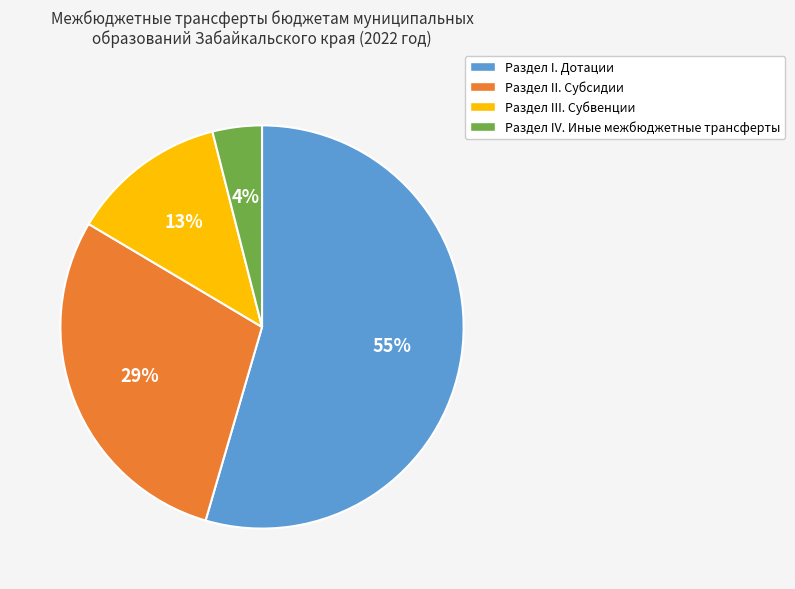

Between Раздел I. Дотации and Раздел III. Субвенции, which is larger?

Раздел I. Дотации